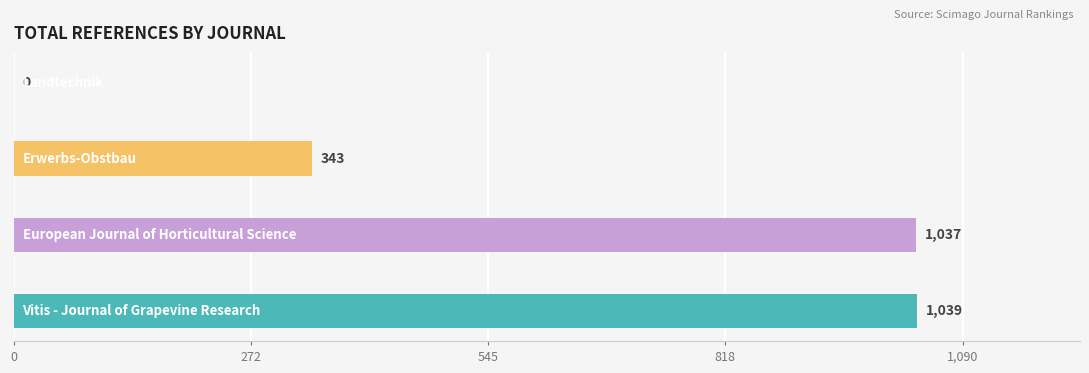

What is the greatest value displayed?

1039